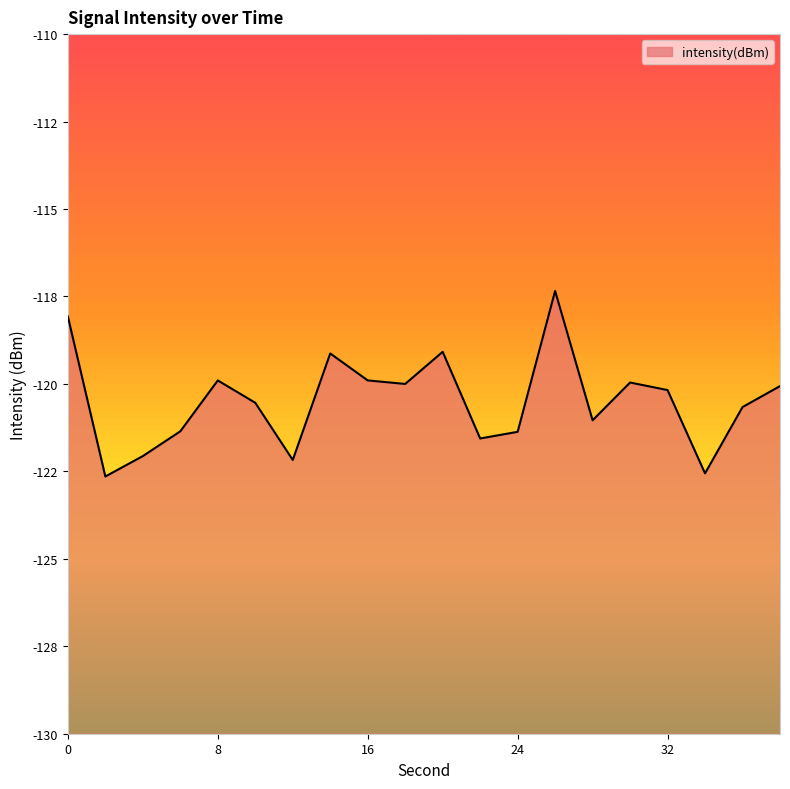

Which has a higher value, 38 or 22?

38